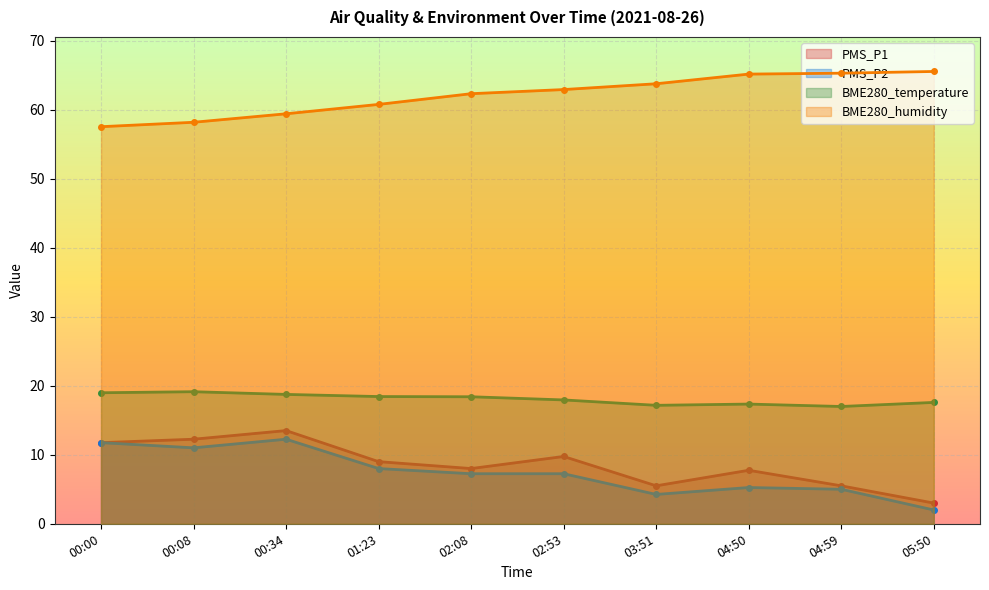

What is the difference between the maximum and minimum values in the BME280_temperature series?

2.1